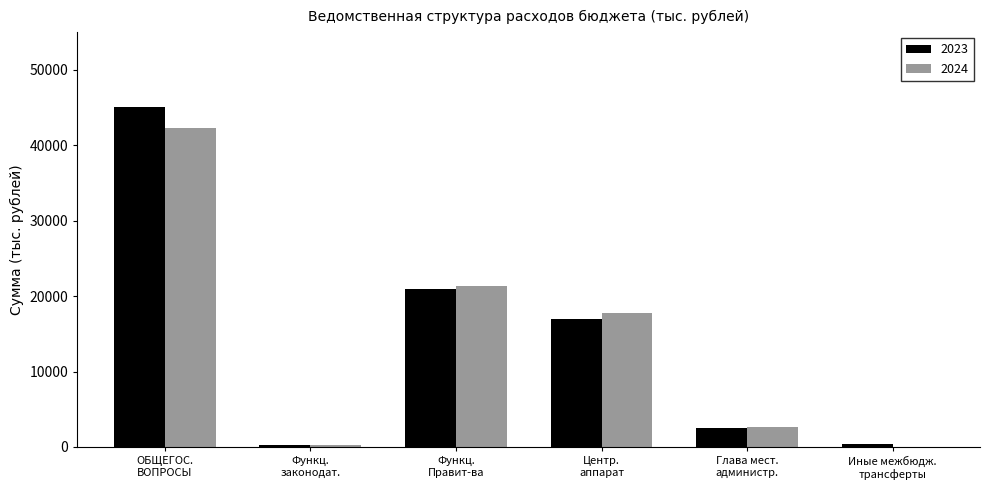

What is the highest value of the 2024 series?

42345.2